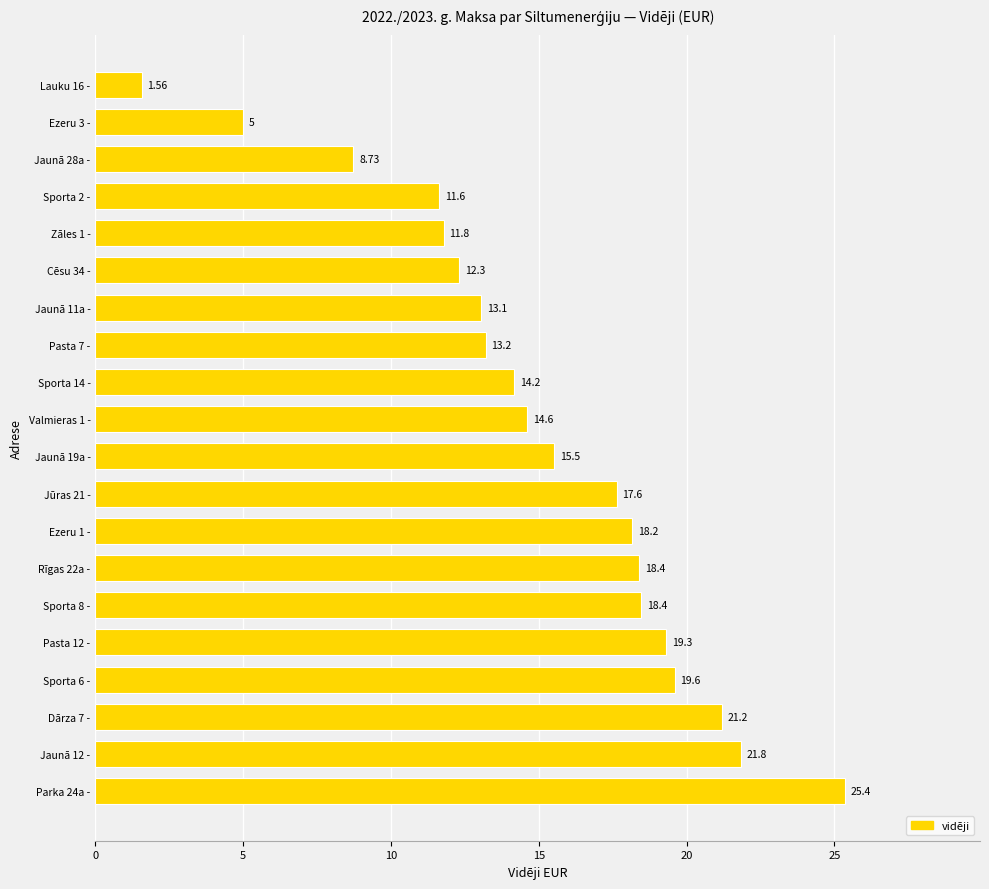

What is the difference between the second highest and minimum values?

20.3